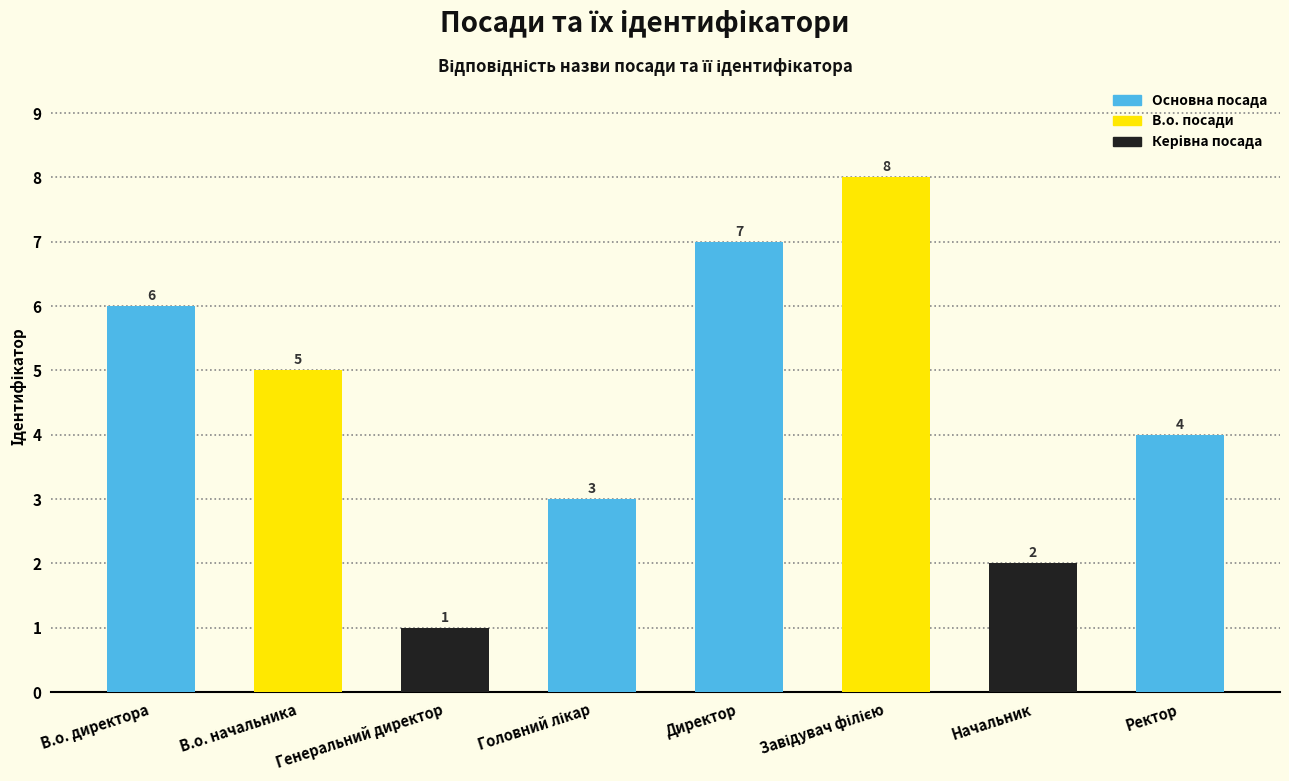

What is the label of the 2nd bar from the left?

В.о. начальника